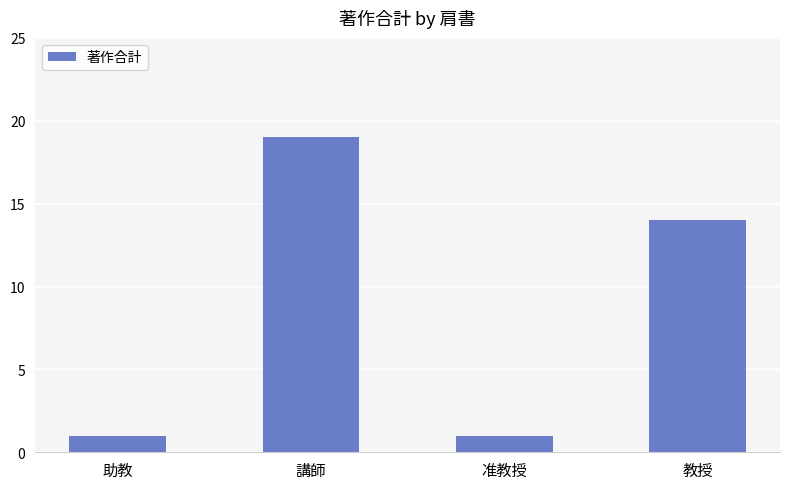

What is the smallest value displayed?

1